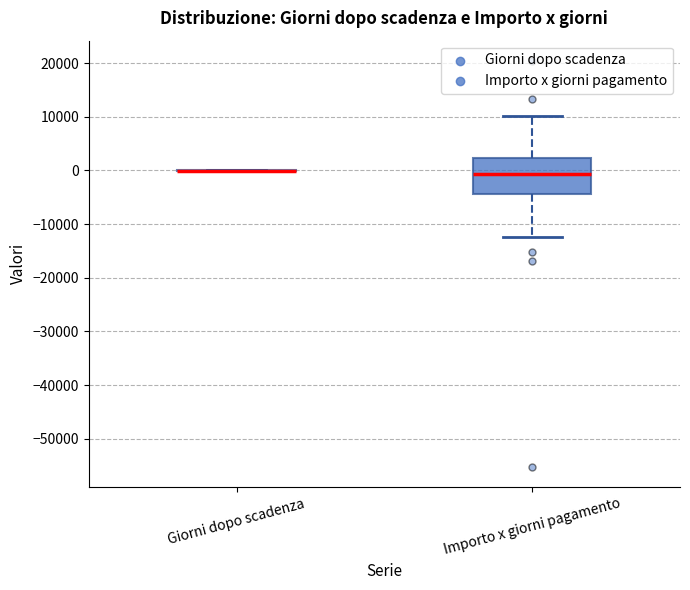

Reading left to right, read every box against the y-axis: the position of its median line, the range the box covers, and the ends of its whiskers. The values are not printed on the chart, so give them approximately, as read against the axis.

Giorni dopo scadenza: box collapsed to a line at 0, whiskers 0 to 0
Importo x giorni pagamento: median -1000, box -4000 to 2000, whiskers -12000 to 10000